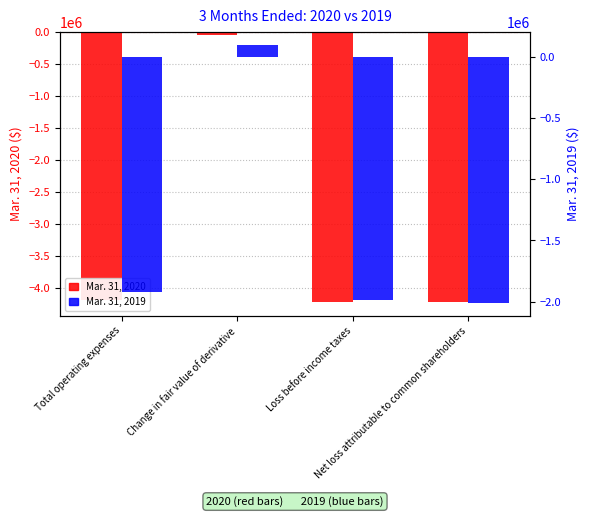

Which series changed the most between Total operating expenses and Loss before income taxes?

Mar. 31, 2019